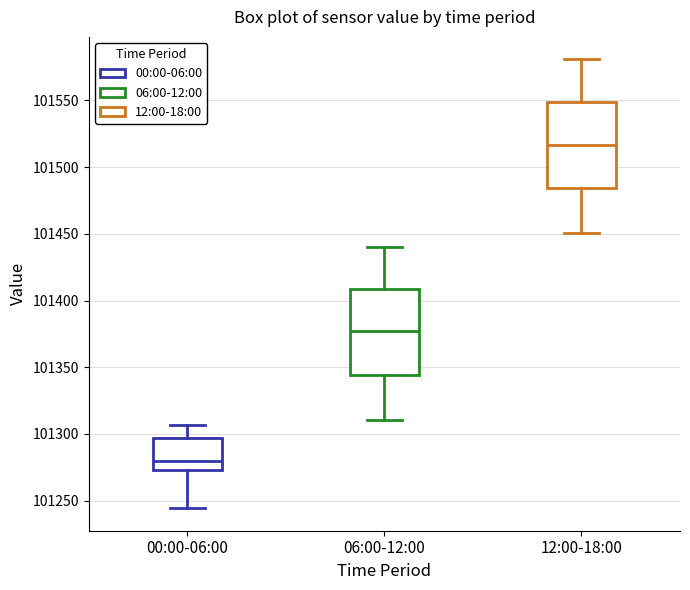

Reading left to right, read every box against the y-axis: the position of its median line, the range the box covers, and the ends of its whiskers. The values are not printed on the chart, so give them approximately, as read against the axis.

00:00-06:00: median 101280, box 101275 to 101295, whiskers 101245 to 101305
06:00-12:00: median 101375, box 101345 to 101410, whiskers 101310 to 101440
12:00-18:00: median 101515, box 101485 to 101550, whiskers 101450 to 101580